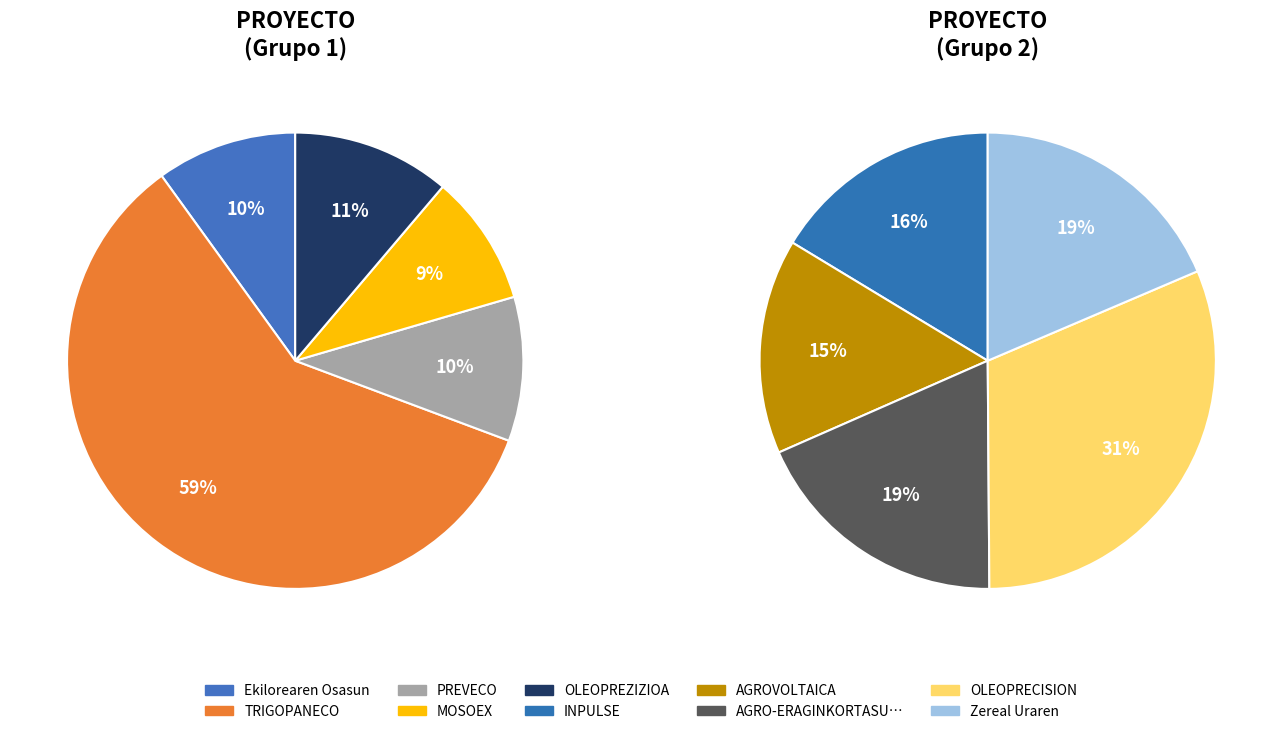

How many segments does this pie chart have?

10